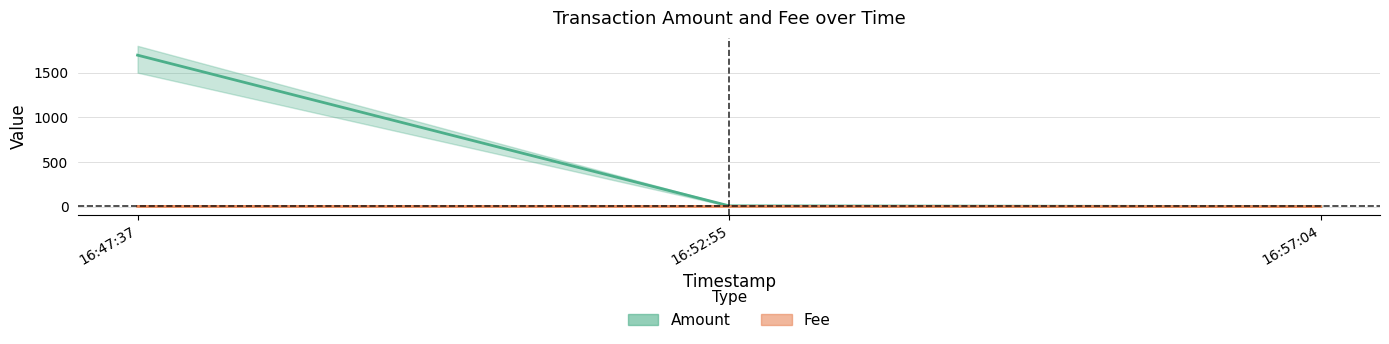

At 16:47:37, list the series in order from largest to smallest.

Amount, Fee